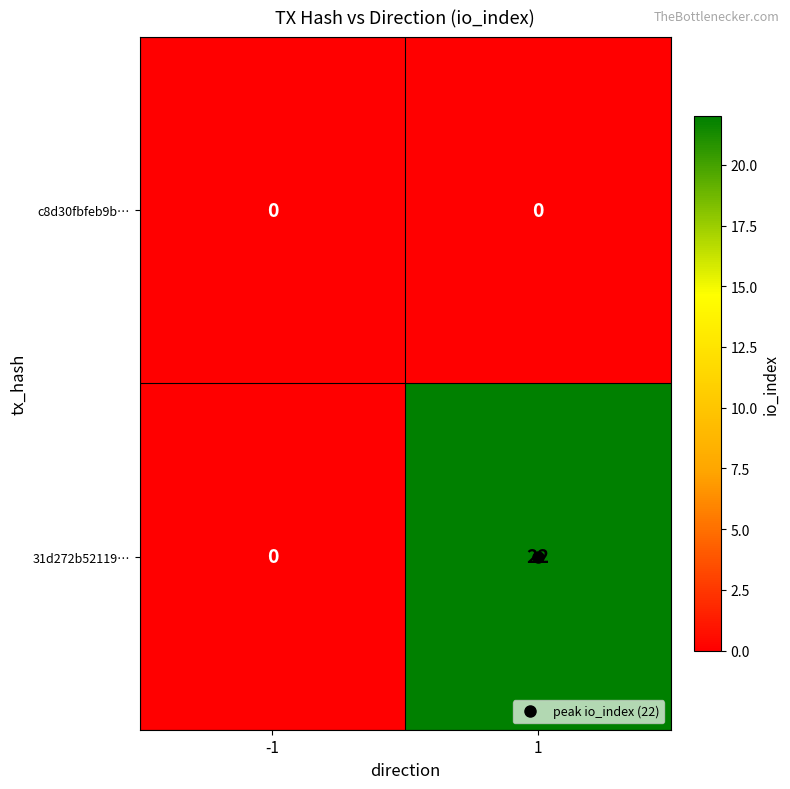

Which series changed the most between -1 and 1?

31d272b52119…